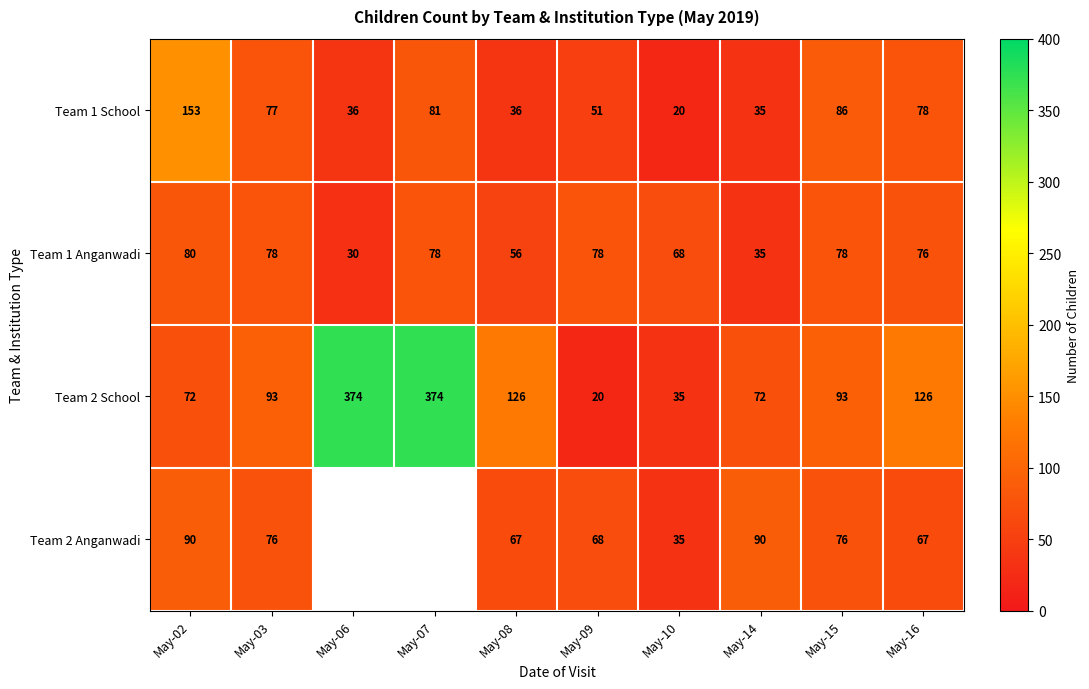

True or false: Team 2 School has a value of 20 at May-09.

True